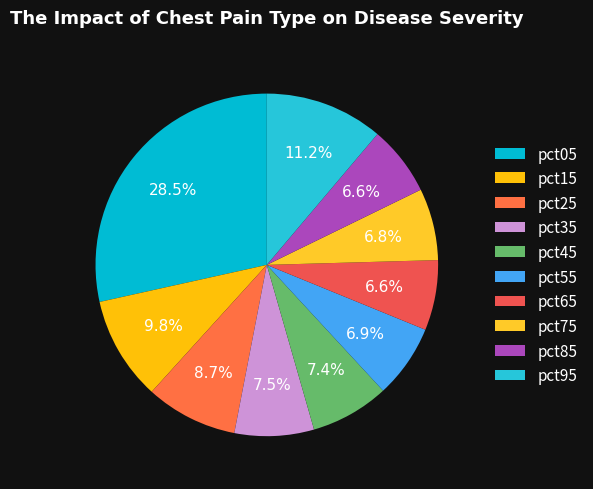

Does any single category account for the majority?

No